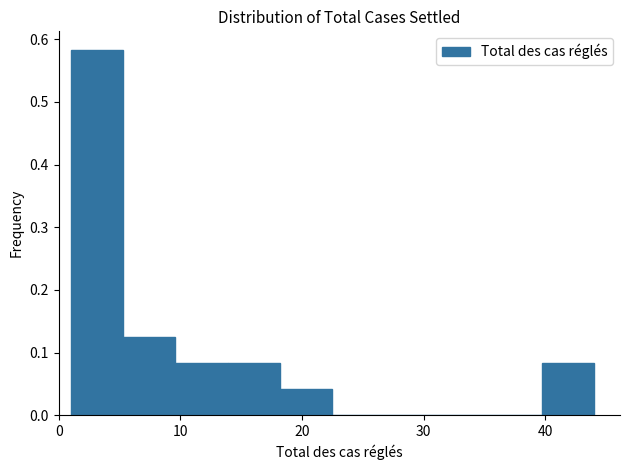

Which range on the x-axis has the tallest bar?

1.0 to 5.3